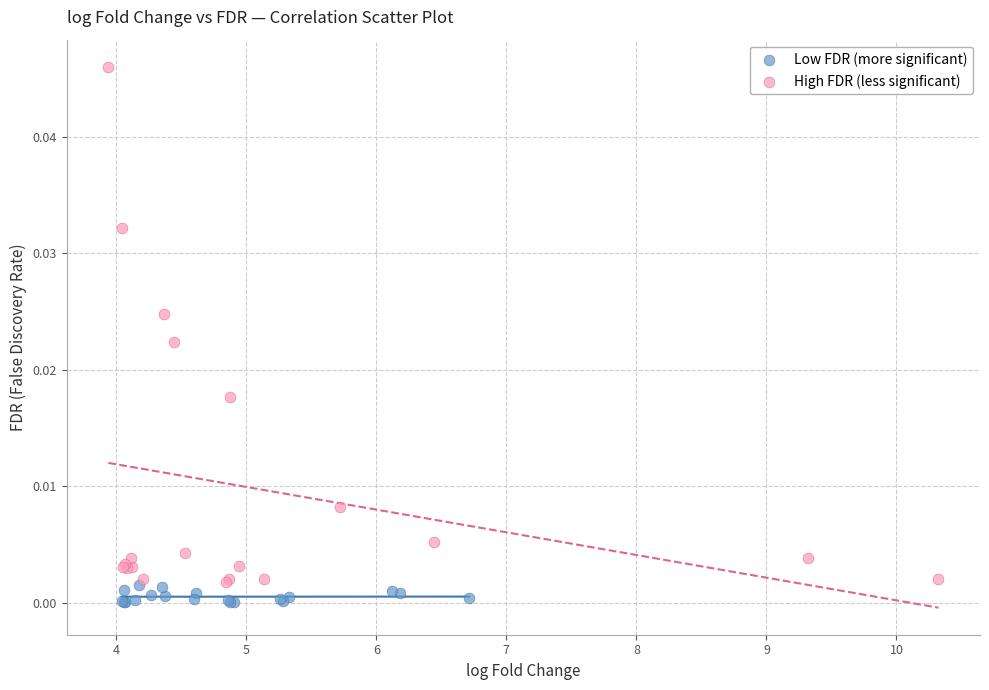

Which series has the largest Y range (max minus min)?

High FDR (less significant)